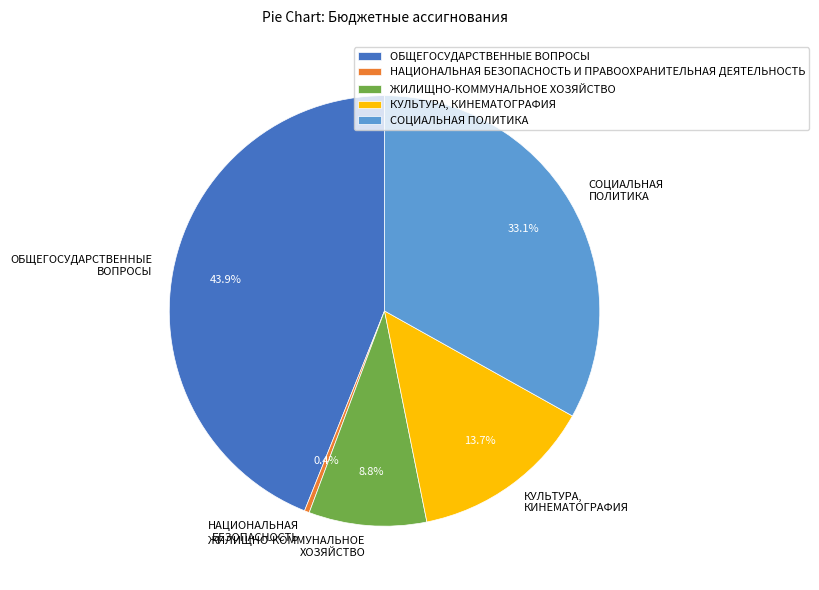

To the nearest percent, what portion does ЖИЛИЩНО-КОММУНАЛЬНОЕ ХОЗЯЙСТВО represent?

9%